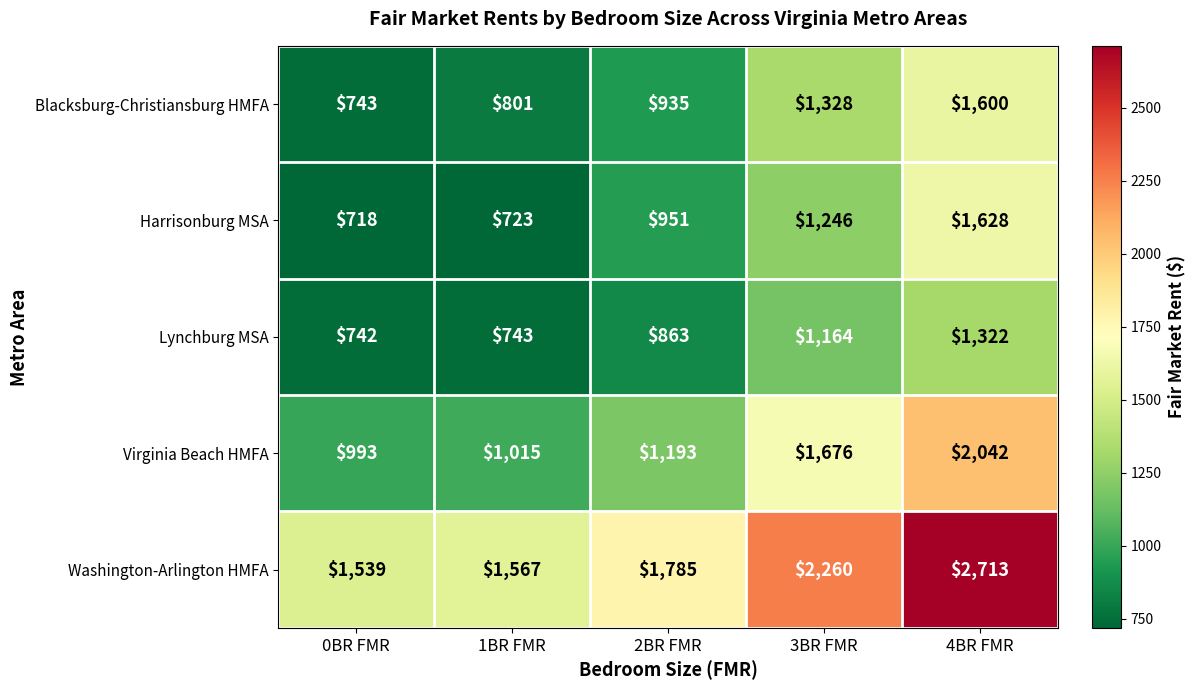

Which series has the widest spread of values?

Washington-Arlington HMFA